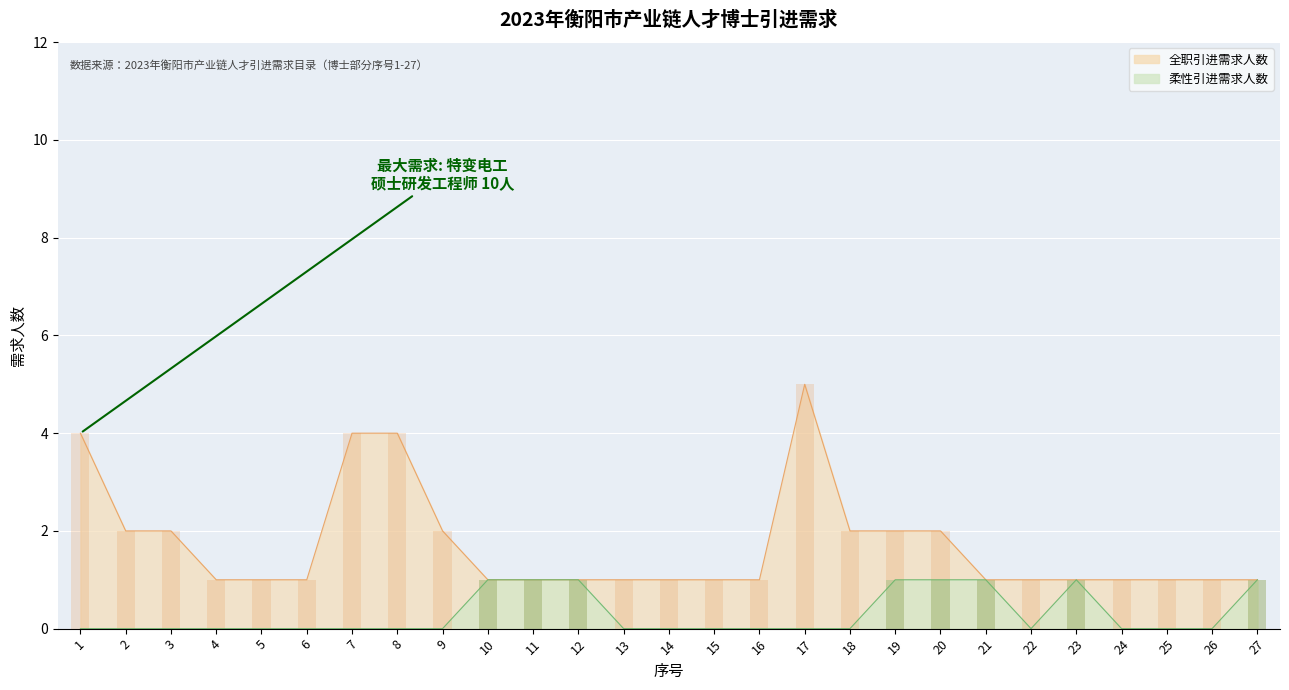

At how many categories does at least one series exceed 1?

10